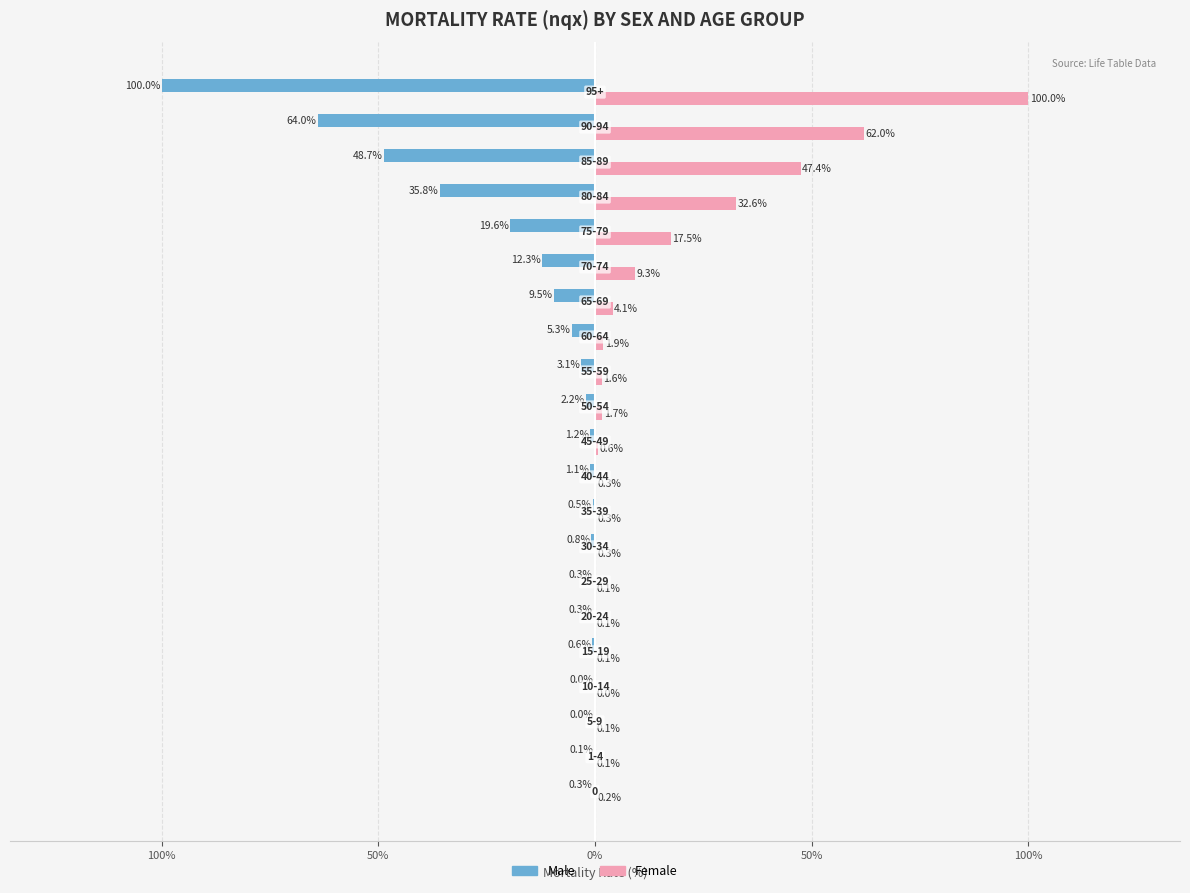

What are all the series names shown in the legend?

Male, Female